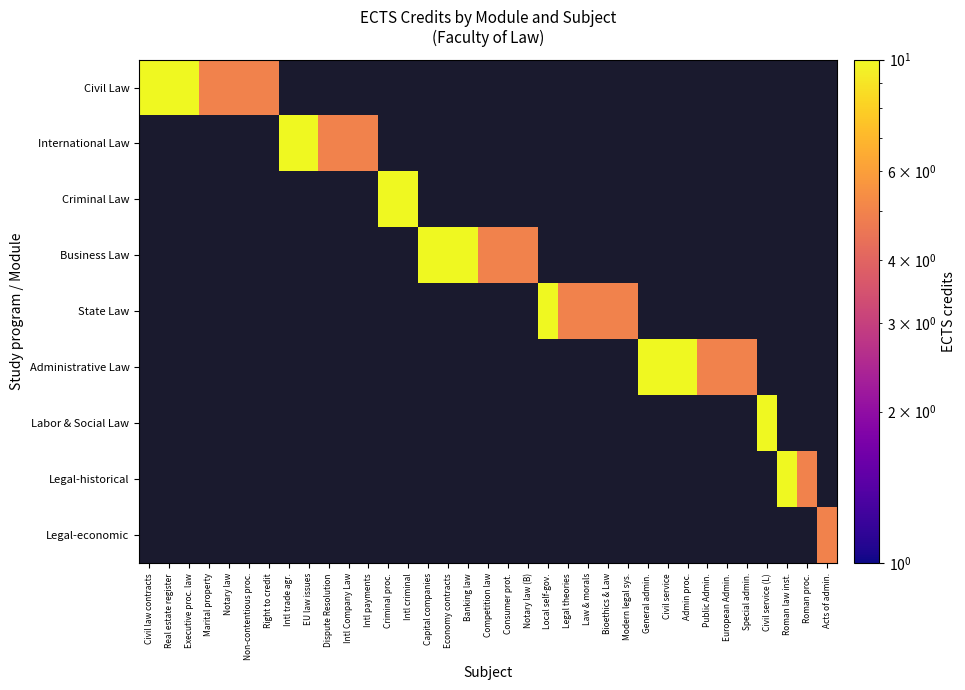

How many values in State Law are above zero?

5